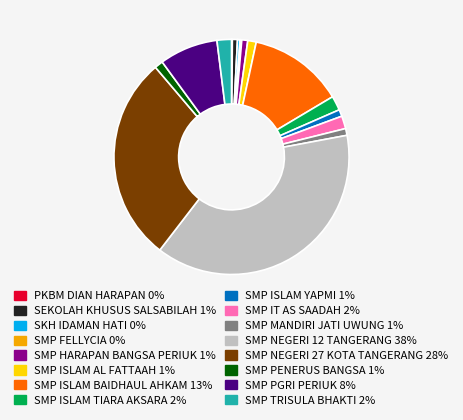

Does any single category account for the majority?

No